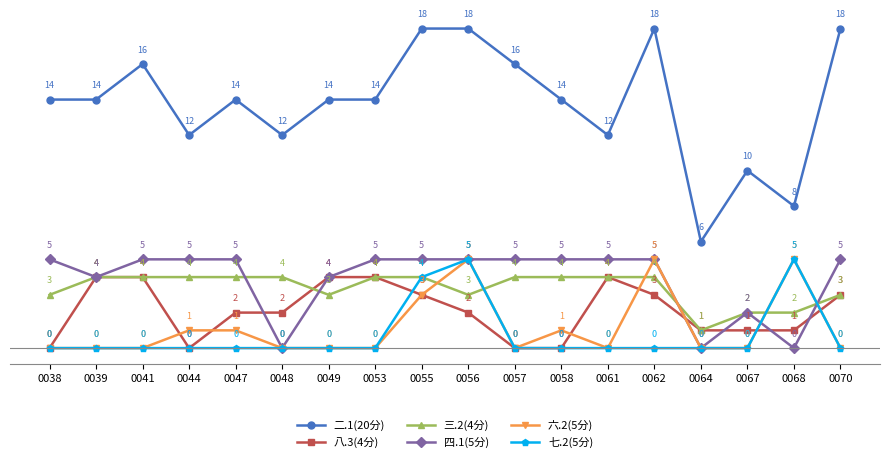

At which category does 八.3(4分) reach its first local valley?

0044